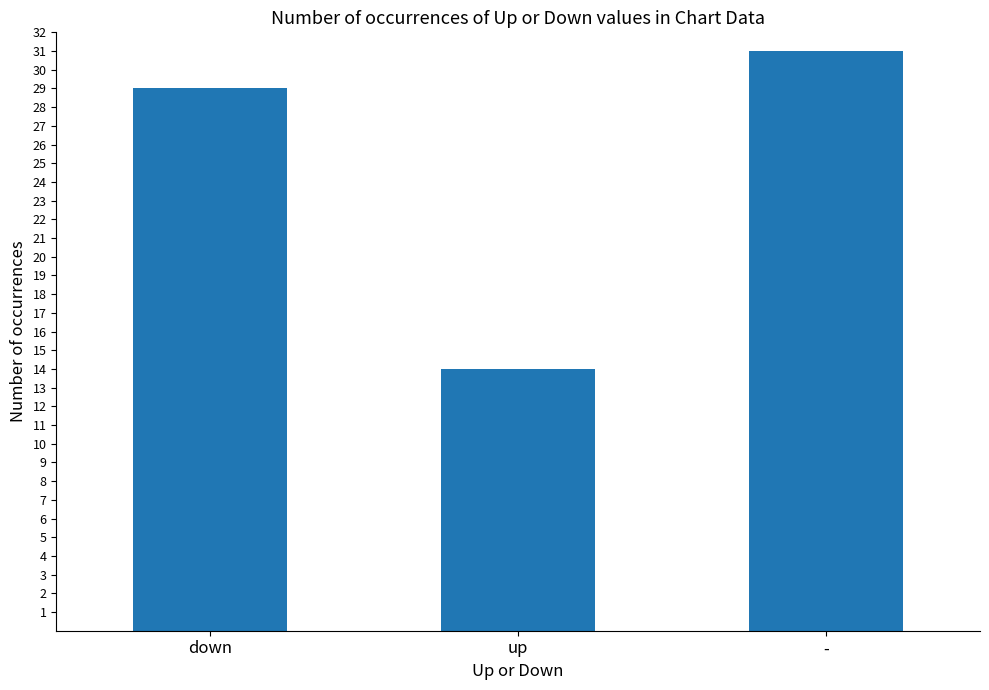

What is the maximum value shown in the chart?

31